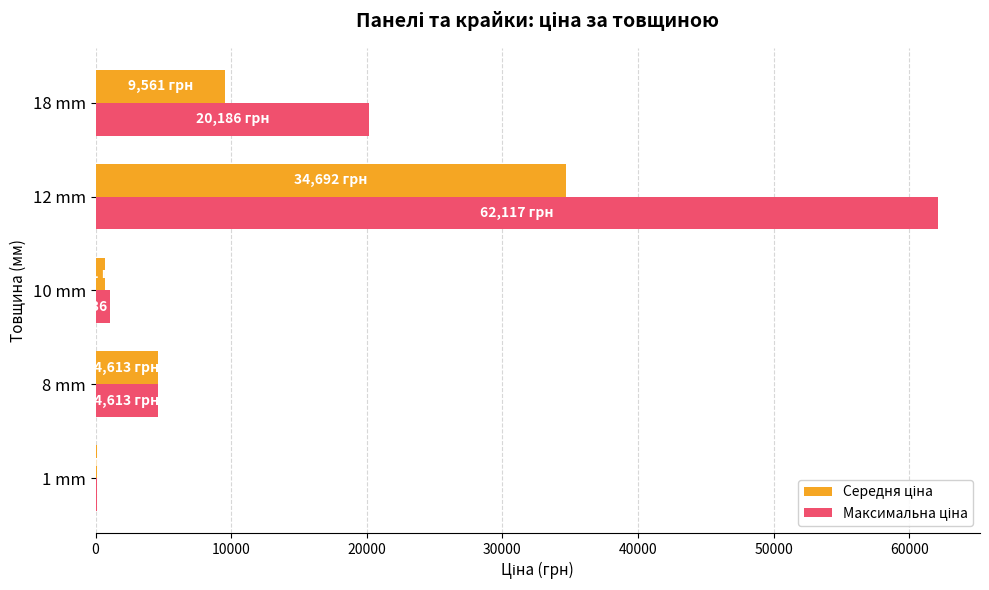

What is the total value across all series at 8 mm?

9225.1